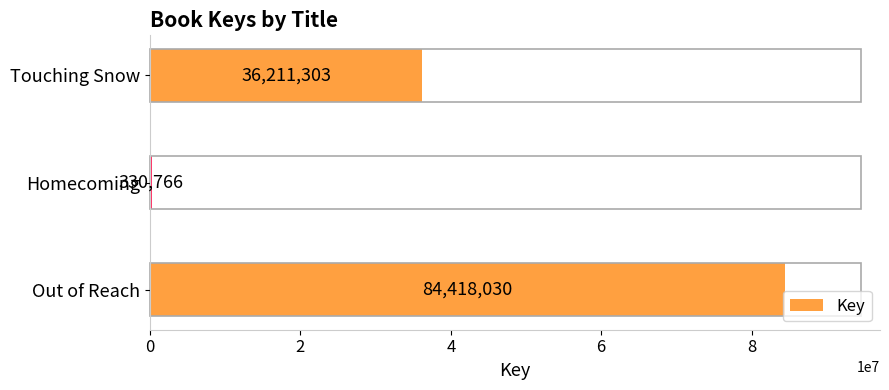

Are the bars horizontal?

Yes